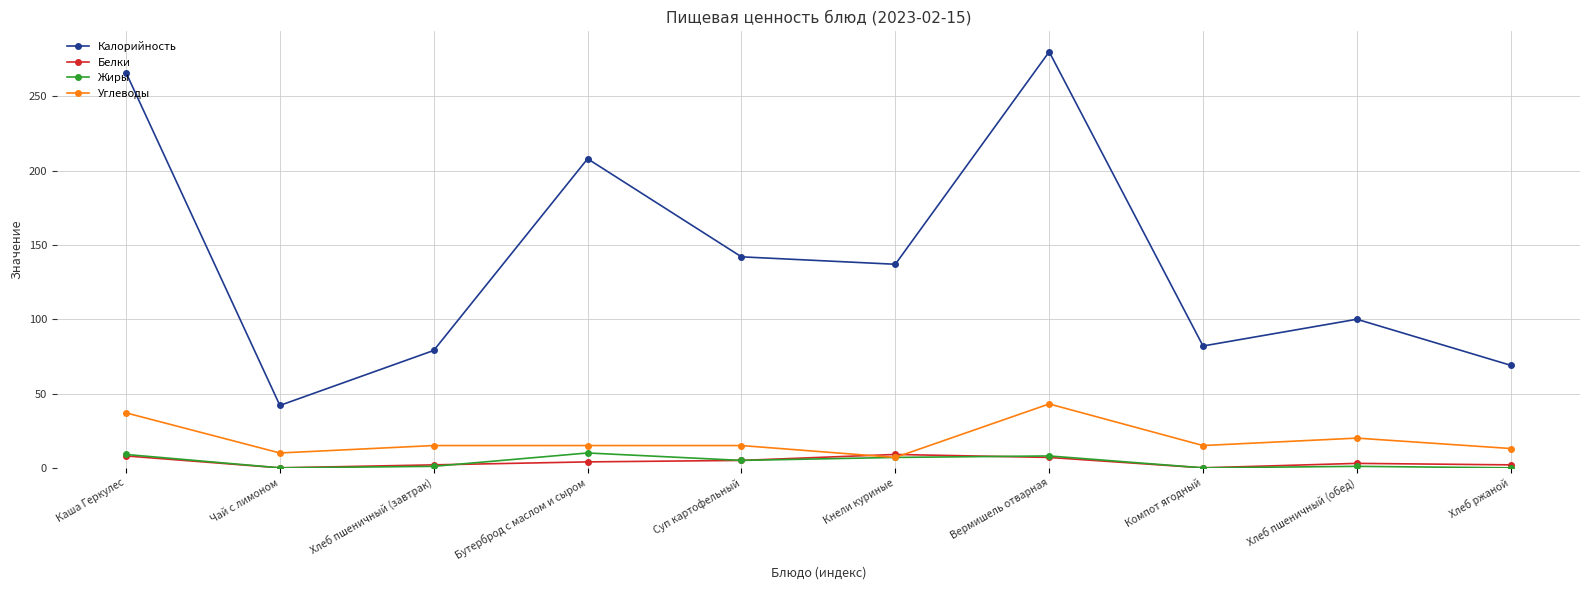

Which series has the largest range (max minus min)?

Калорийность